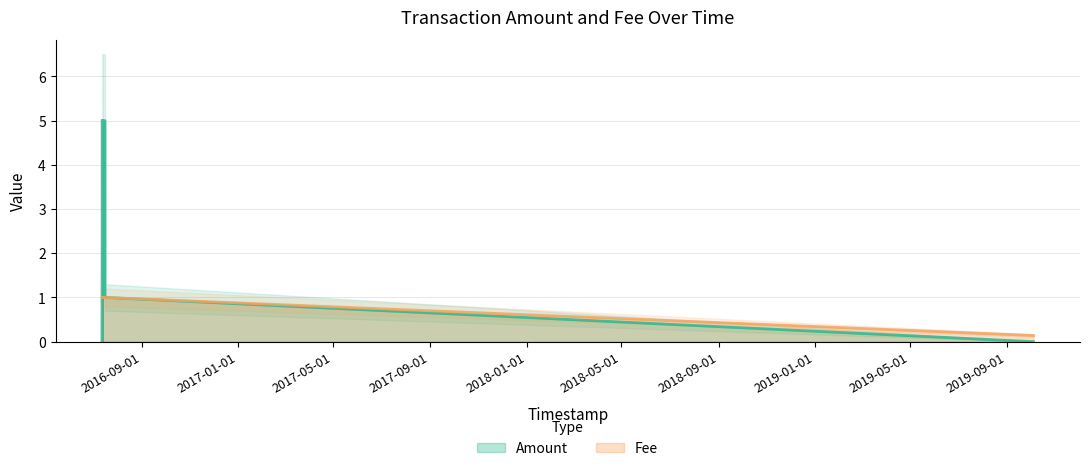

Rank the series at 2016-07-12 15:11:40 from highest to lowest value.

Fee, Amount